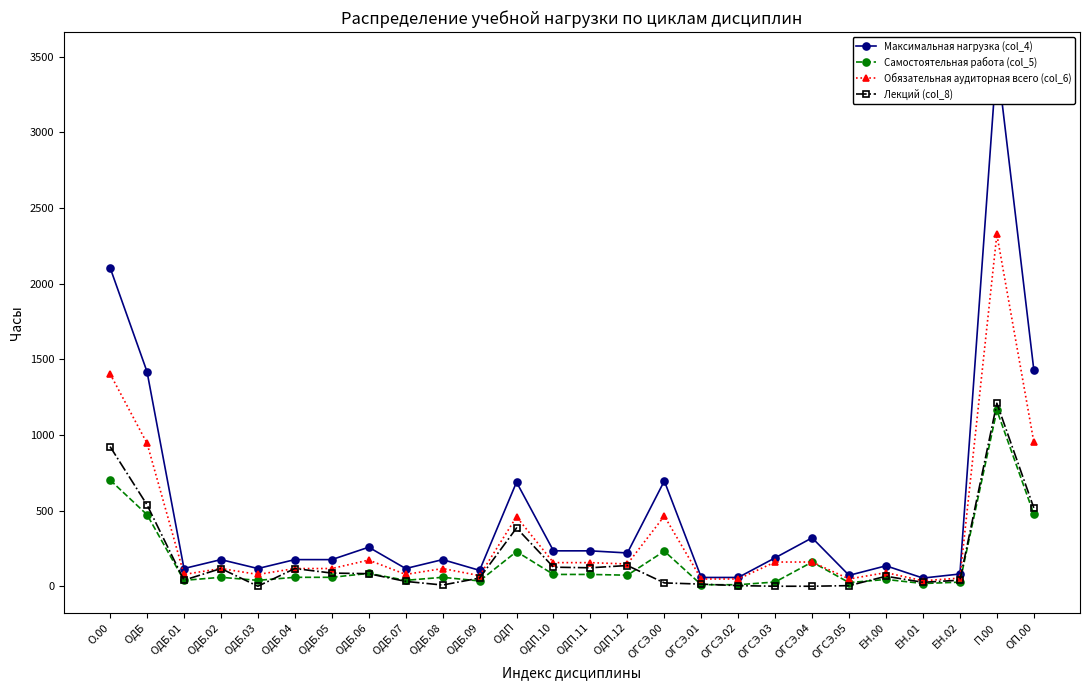

The Максимальная нагрузка (col_4) series shows 117 at ОДБ.01. True or false?

True